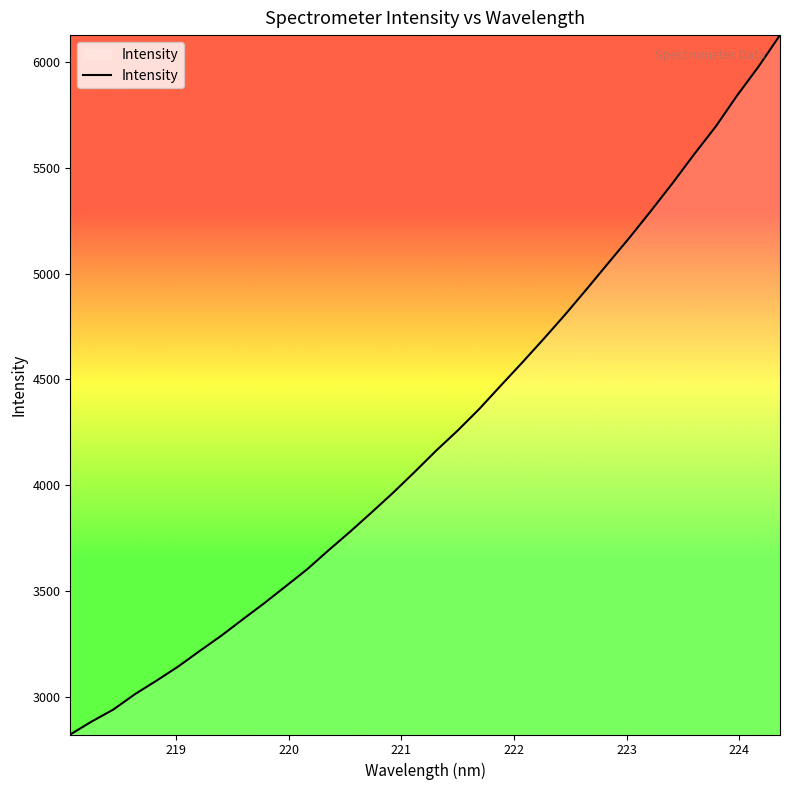

What is the difference between the maximum and minimum values?

3306.9